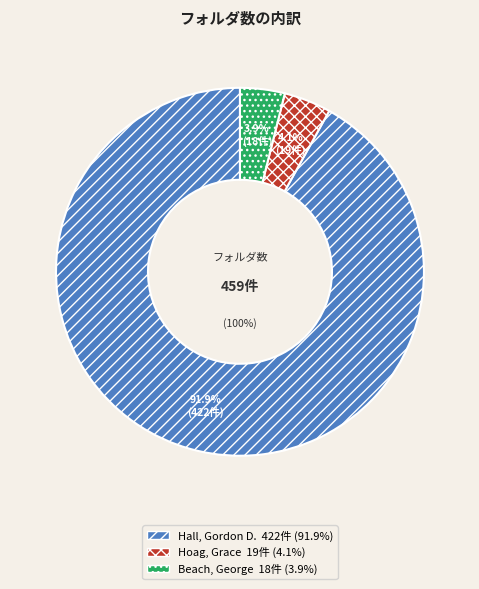

How many slices are in this pie chart?

3